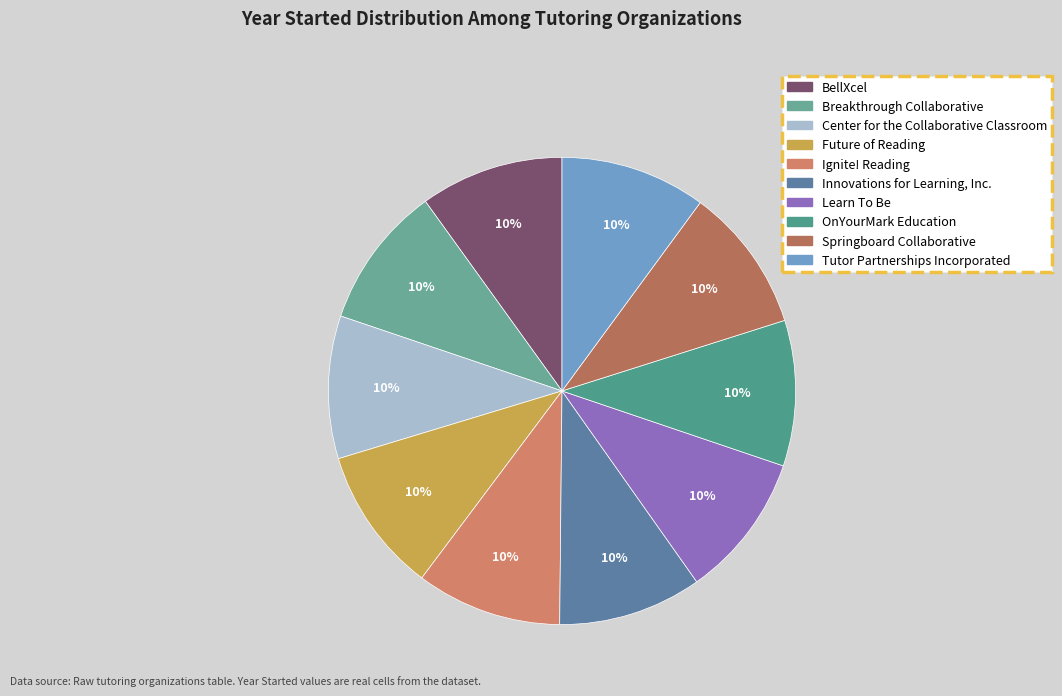

Is there a majority slice in this chart?

No